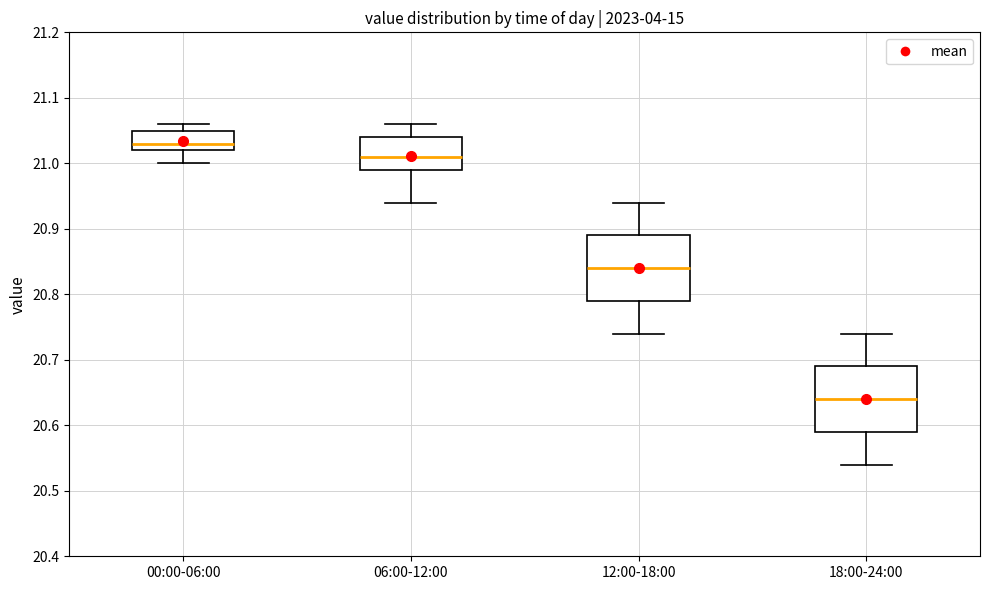

Where is the upper edge of the box for 12:00-18:00 on the y-axis? The values are not printed on the chart, so give them approximately, as read against the axis.

20.89